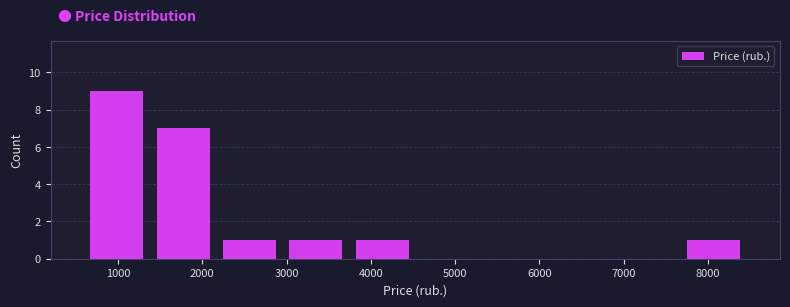

Reading left to right, transcribe this chart: for each bar, give the range it covers on the x-axis and its height. Neither the bar edges nor the heights are printed on the chart, so give them approximately, as read against the axes.

600 to 1400: 9
1400 to 2200: 7
2200 to 3000: 1
3000 to 3700: 1
3700 to 4500: 1
4500 to 5300: 0
5300 to 6100: 0
6100 to 6900: 0
6900 to 7700: 0
7700 to 8500: 1